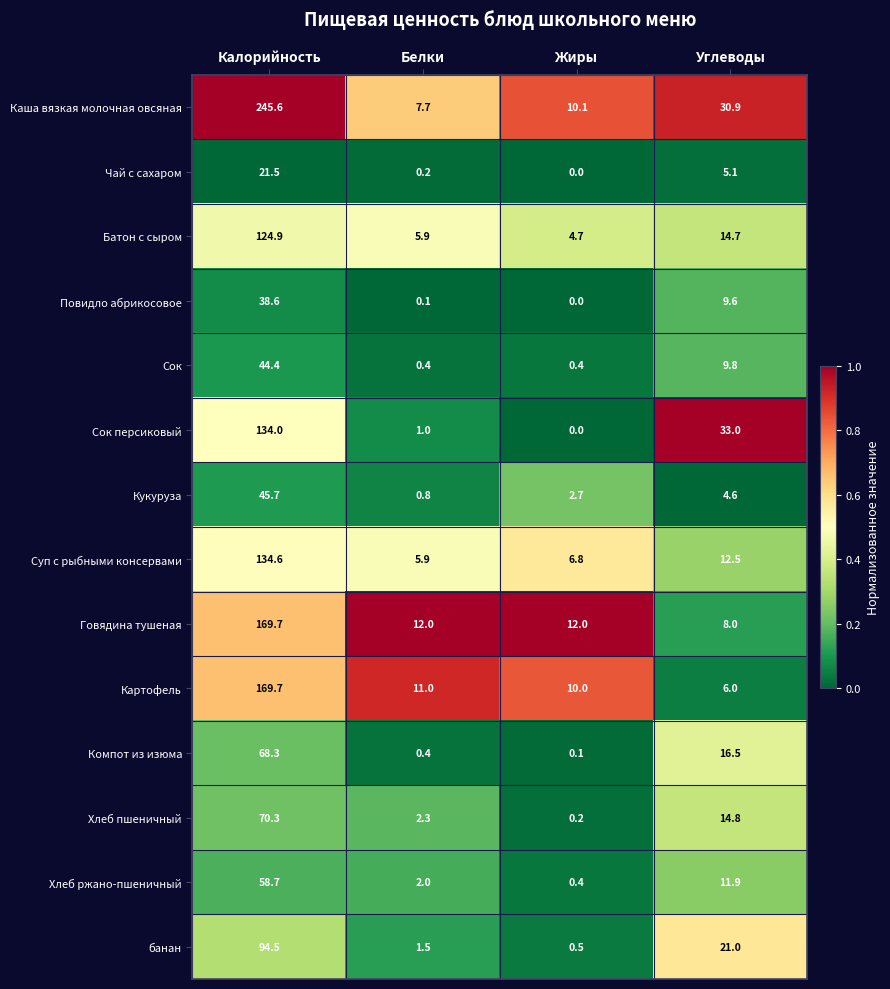

The value of Каша вязкая молочная овсяная at Калорийность is 132.5. True or false?

False